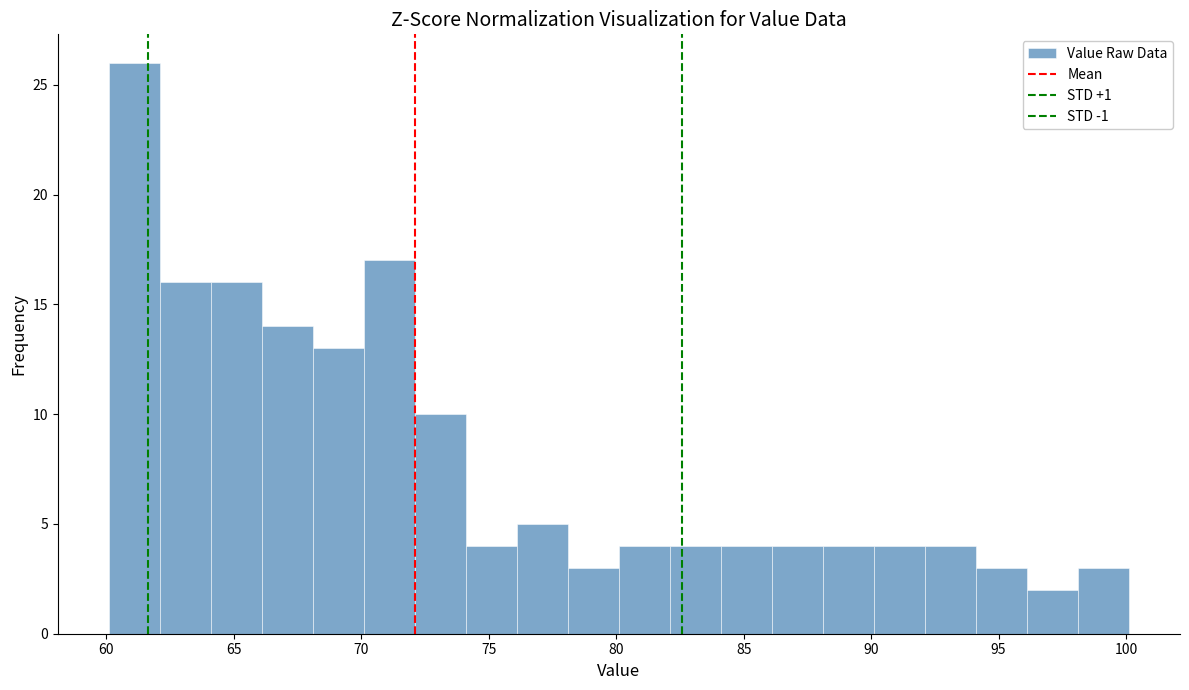

Which range on the x-axis has the tallest bar?

60 to 62